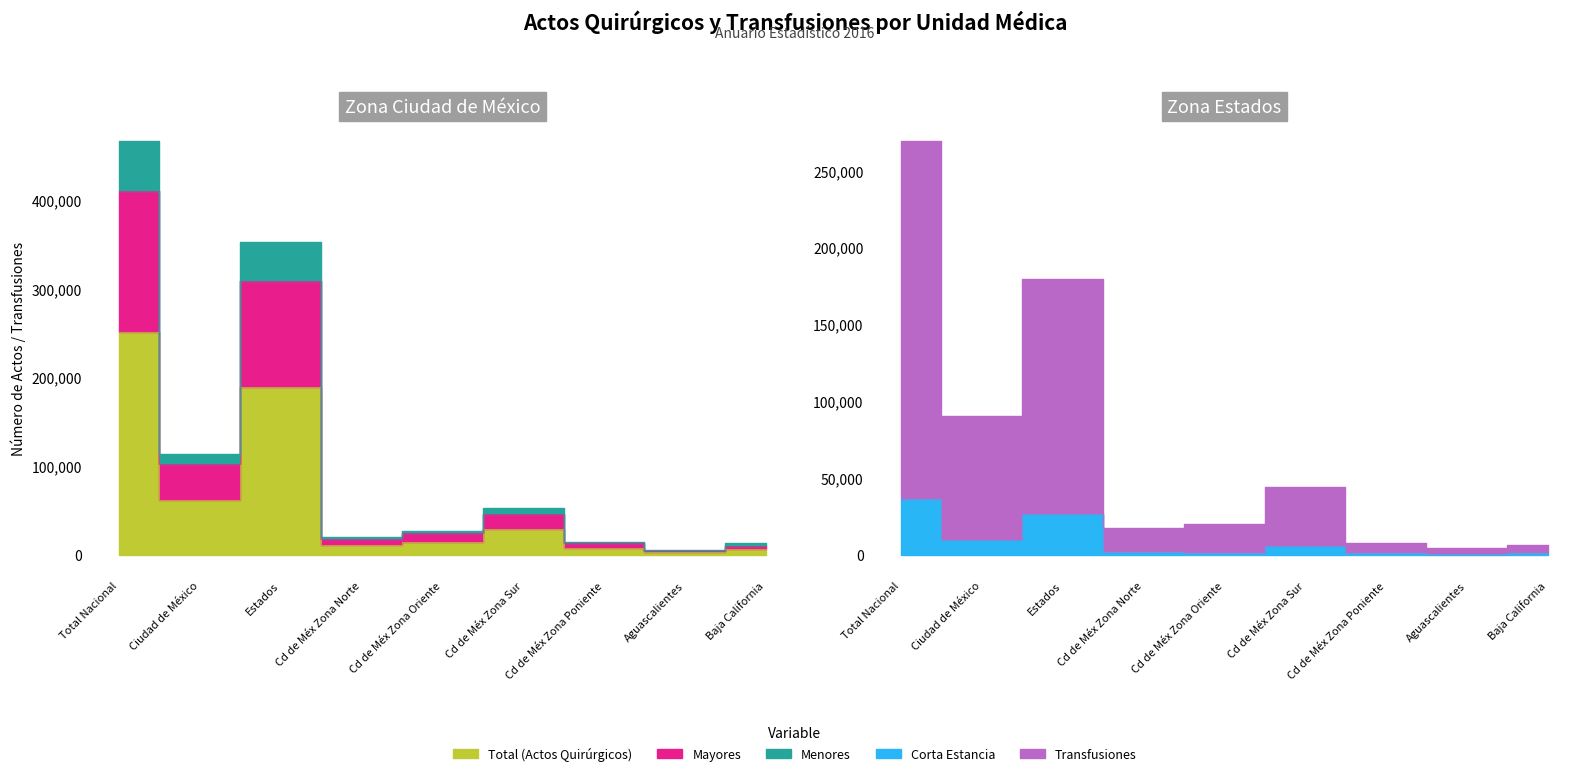

True or false: Corta Estancia has more than 2 points higher than both neighbors.

False